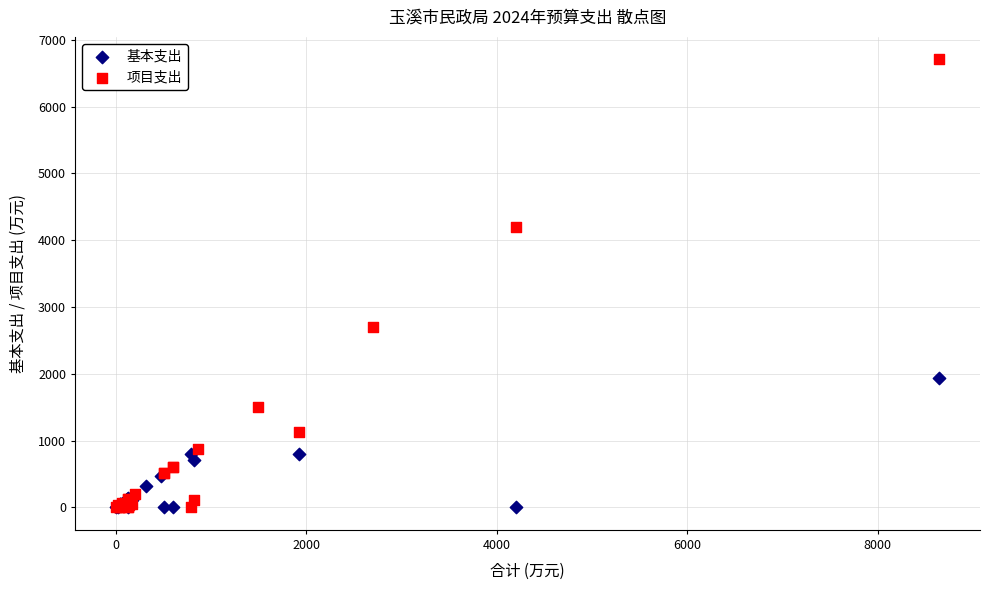

What are all the series names shown in the legend?

基本支出, 项目支出